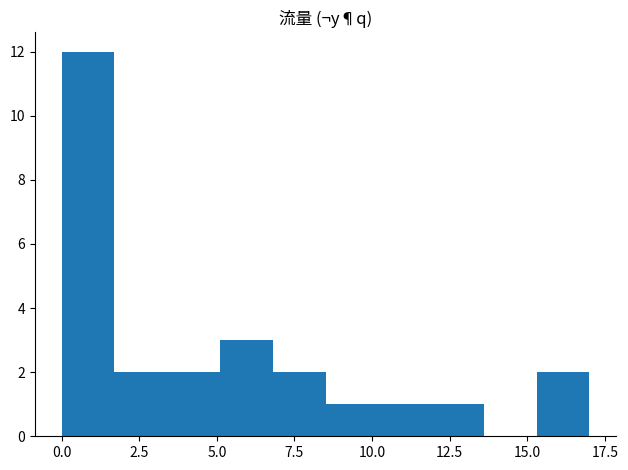

Around what value on the x-axis is the tallest bar? Give the approximate position of its centre, as read against the axis.

1.0